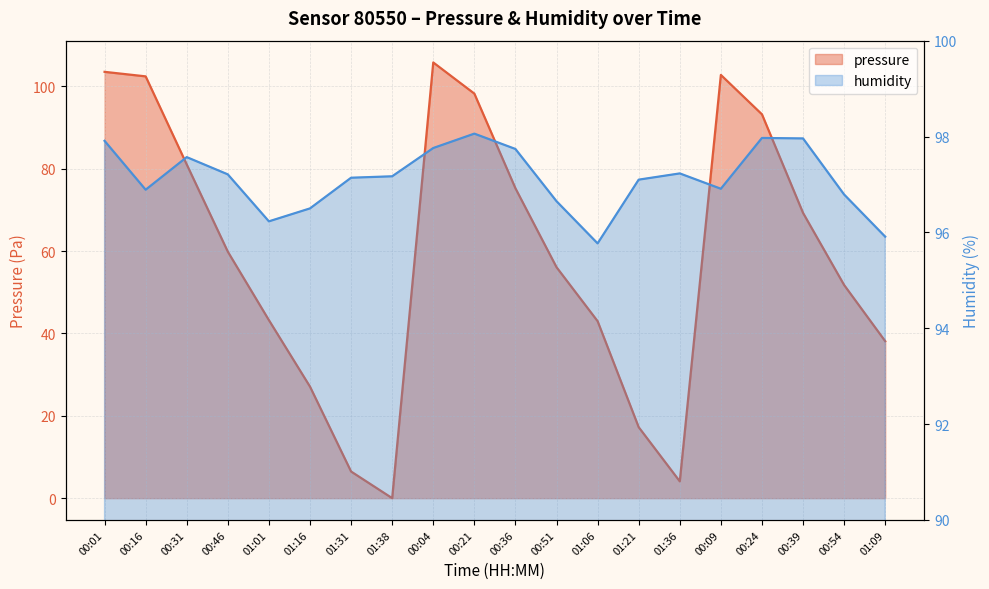

How many lines are shown in the chart?

2